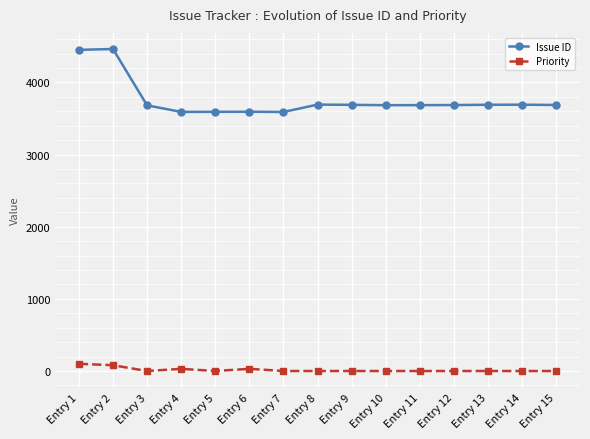

Where does the Issue ID series first go above 3686?

Entry 1